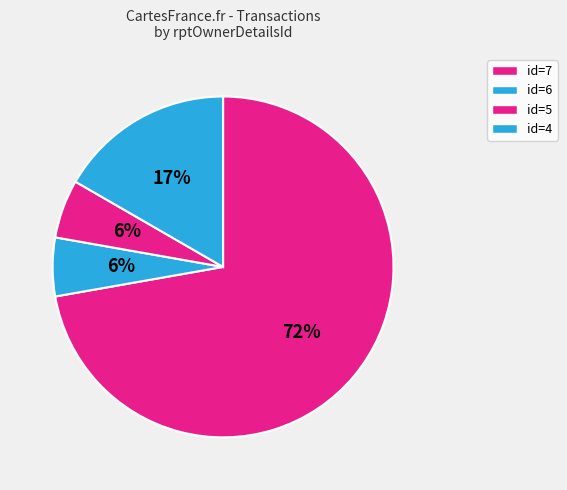

How many segments does this pie chart have?

4